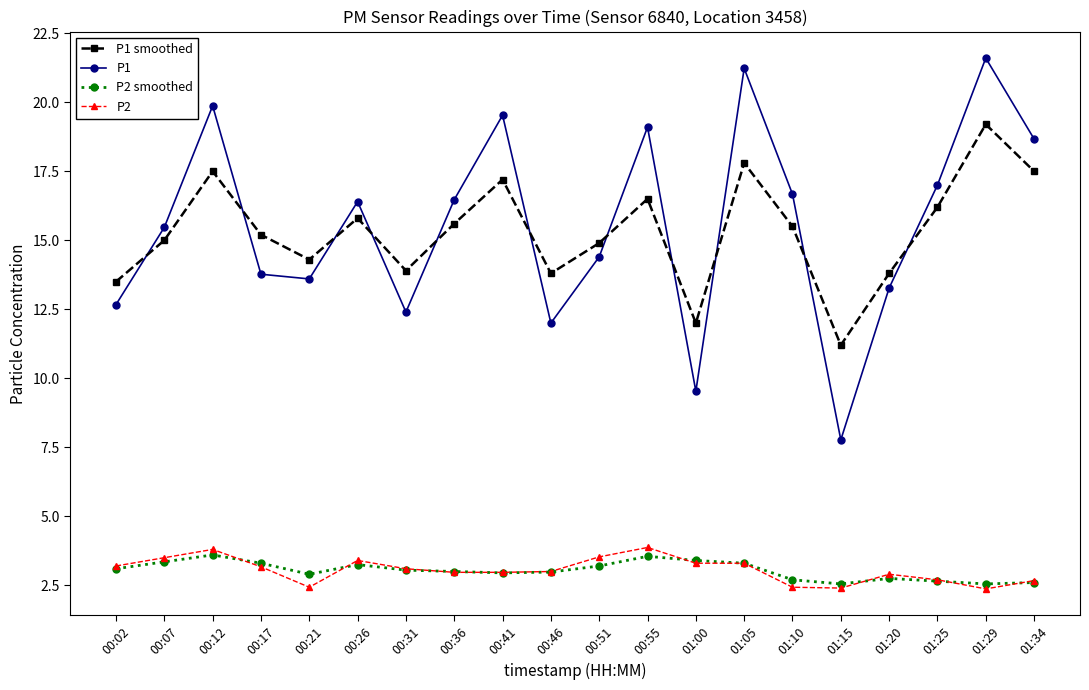

Does the chart display data point markers on the line(s)?

Yes